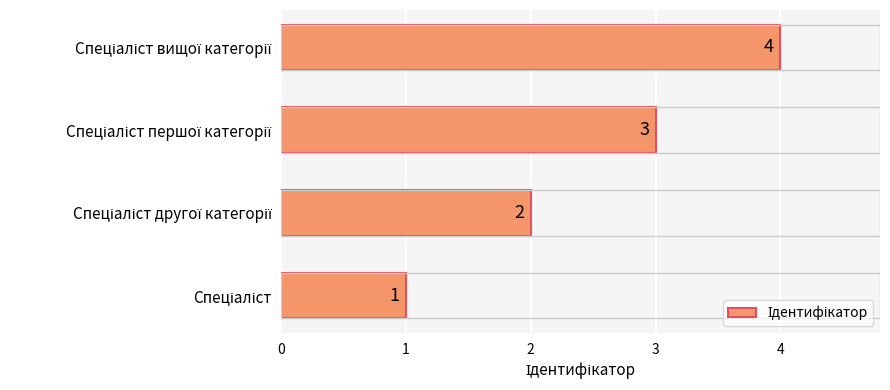

How many categories are shown in the chart?

4